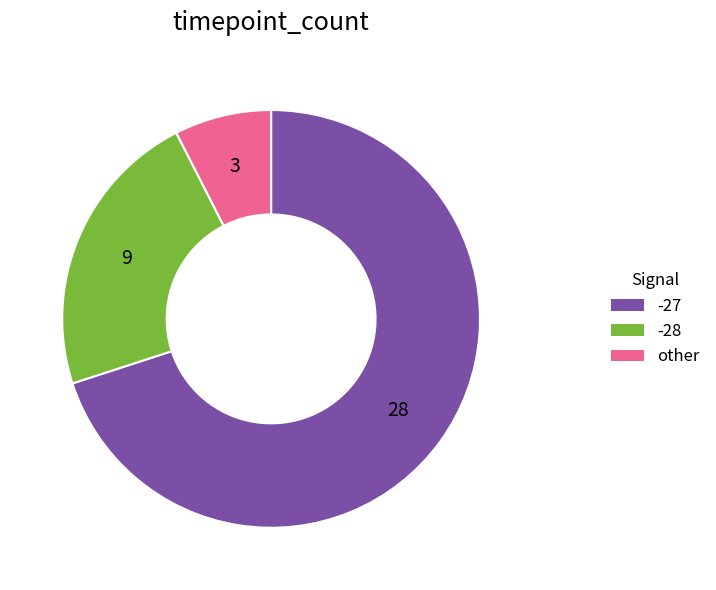

Which has a higher value, -27 or -28?

-27